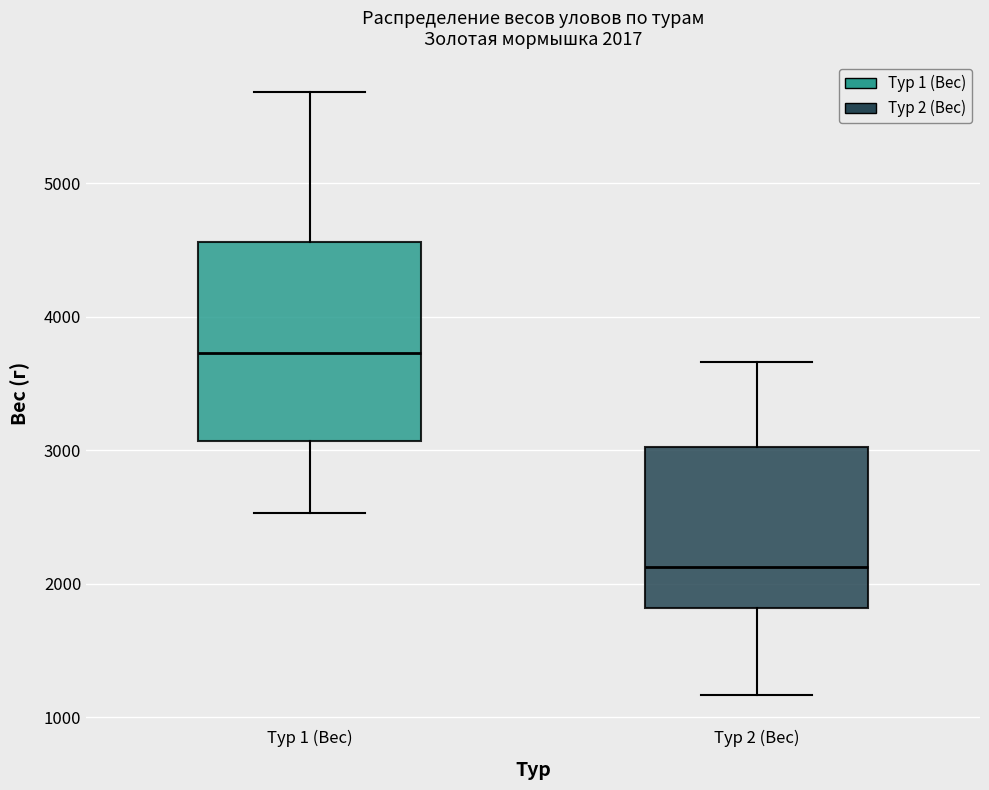

Which box has the lowest median line?

Тур 2 (Вес)